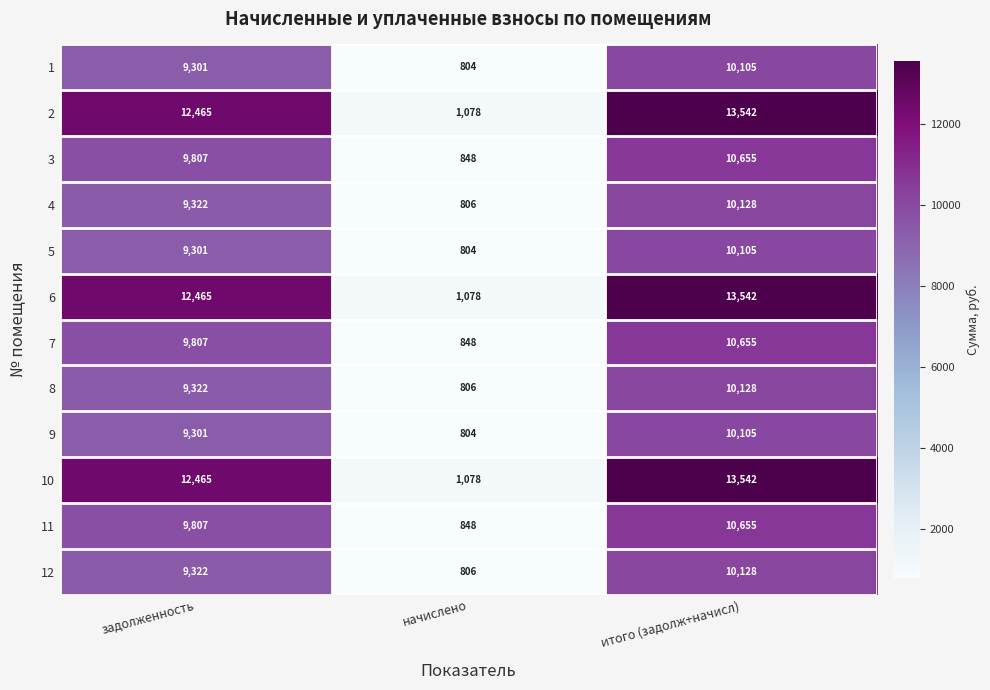

Is the value of 11 at начислено greater than the value of 8 at задолженность?

No